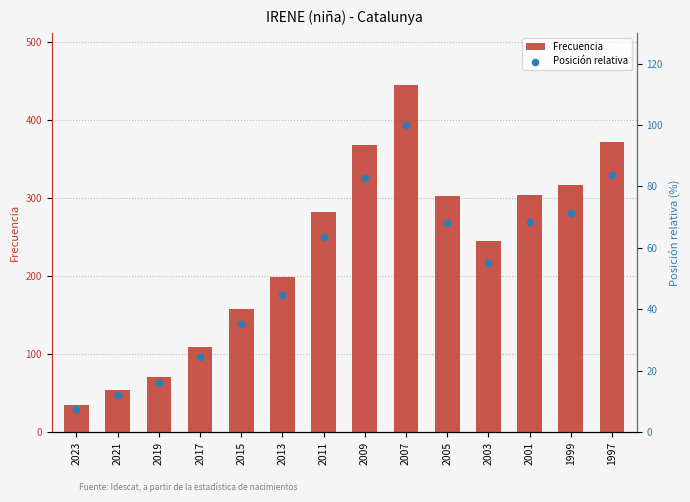

What is the total value across all series at 1997?

455.6